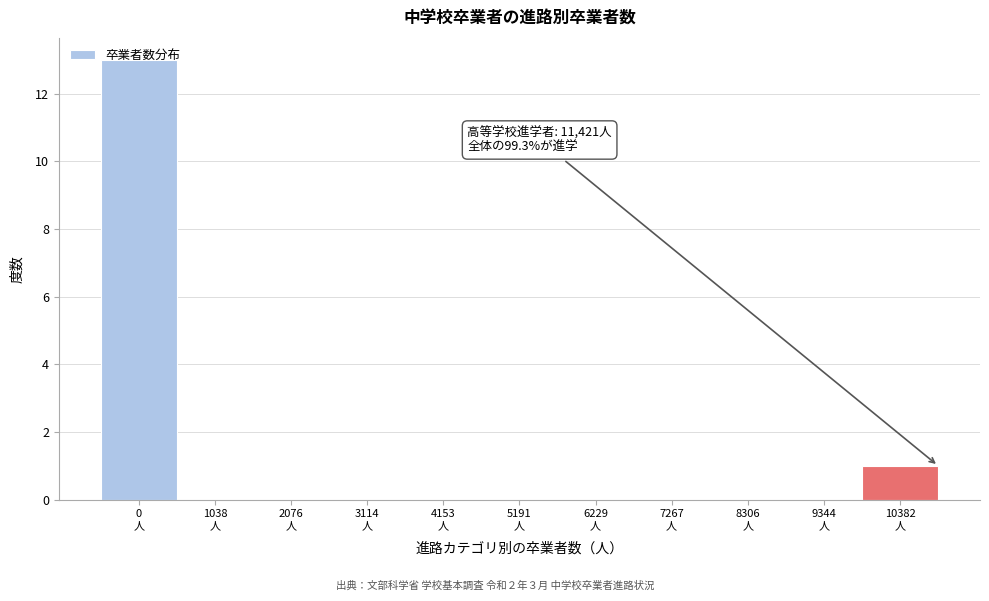

What is the greatest value displayed?

13